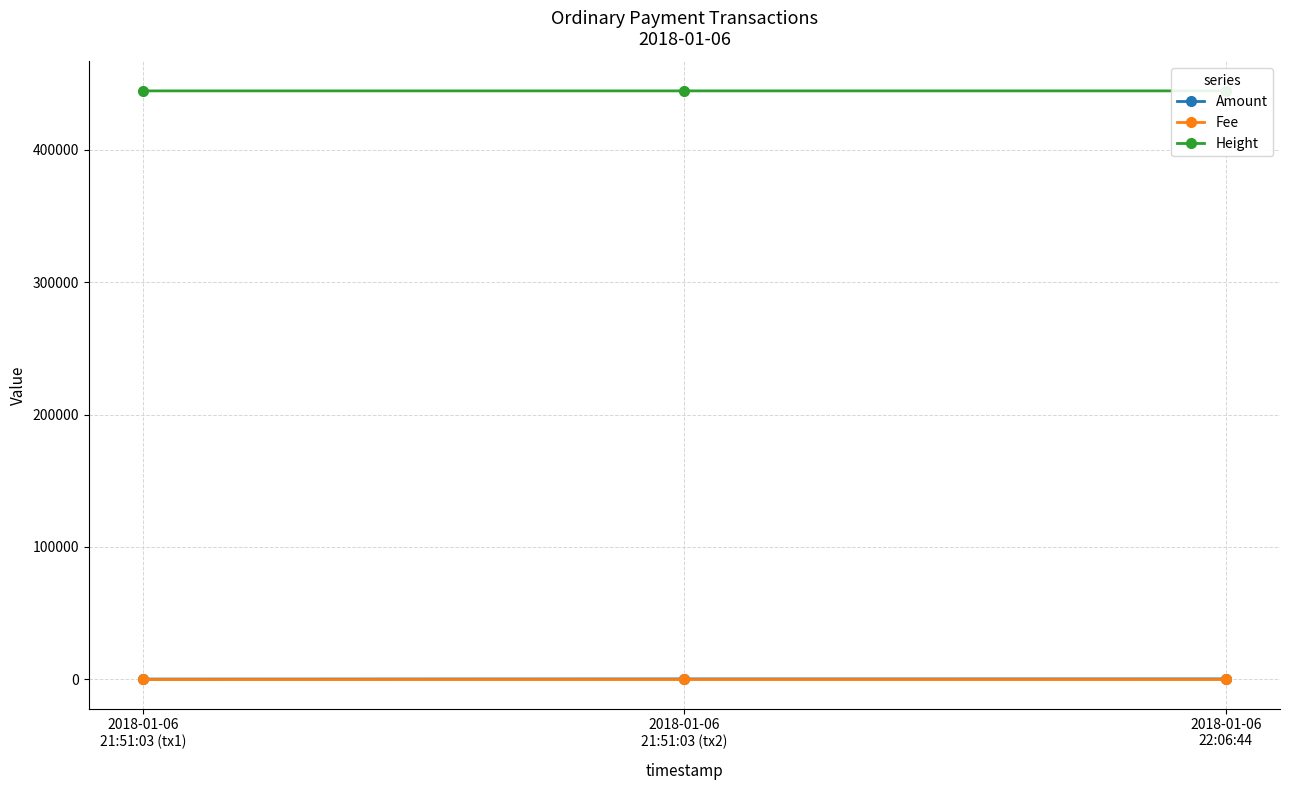

Which series has the largest total across all categories?

Height